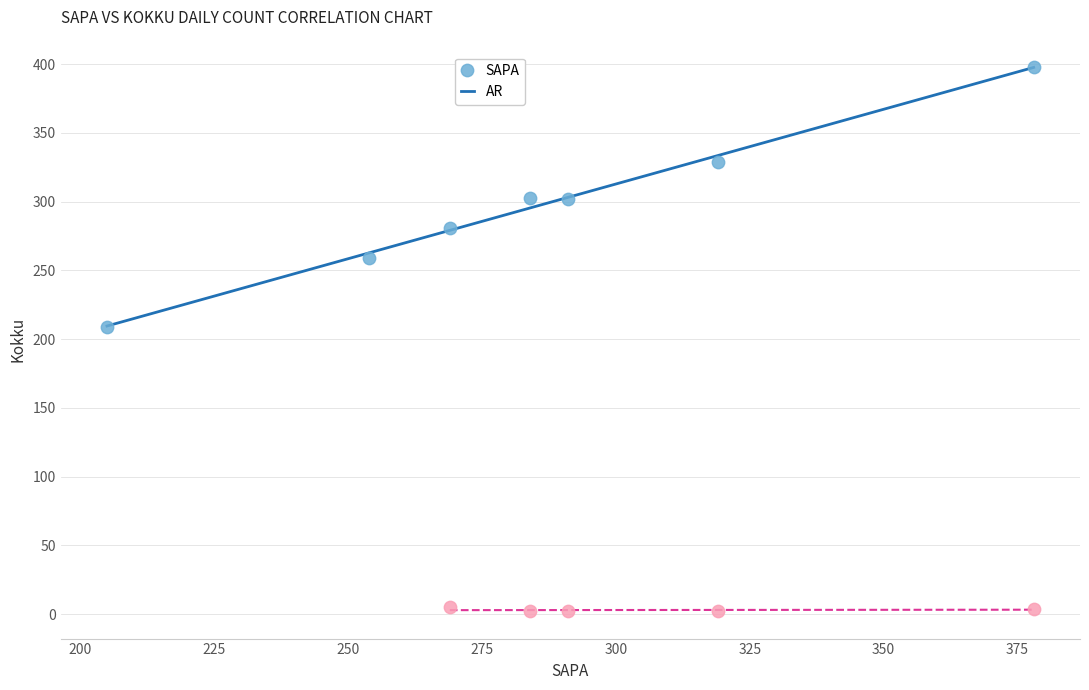

Which series reaches the maximum Y coordinate?

SAPA